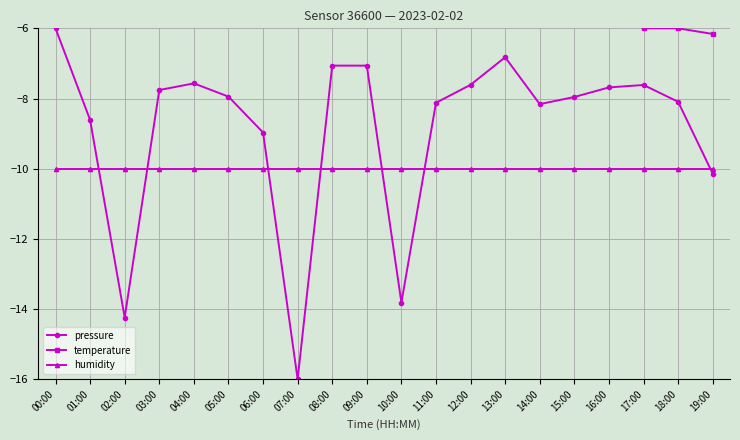

List the series in order of their peak value, highest first.

temperature, pressure, humidity